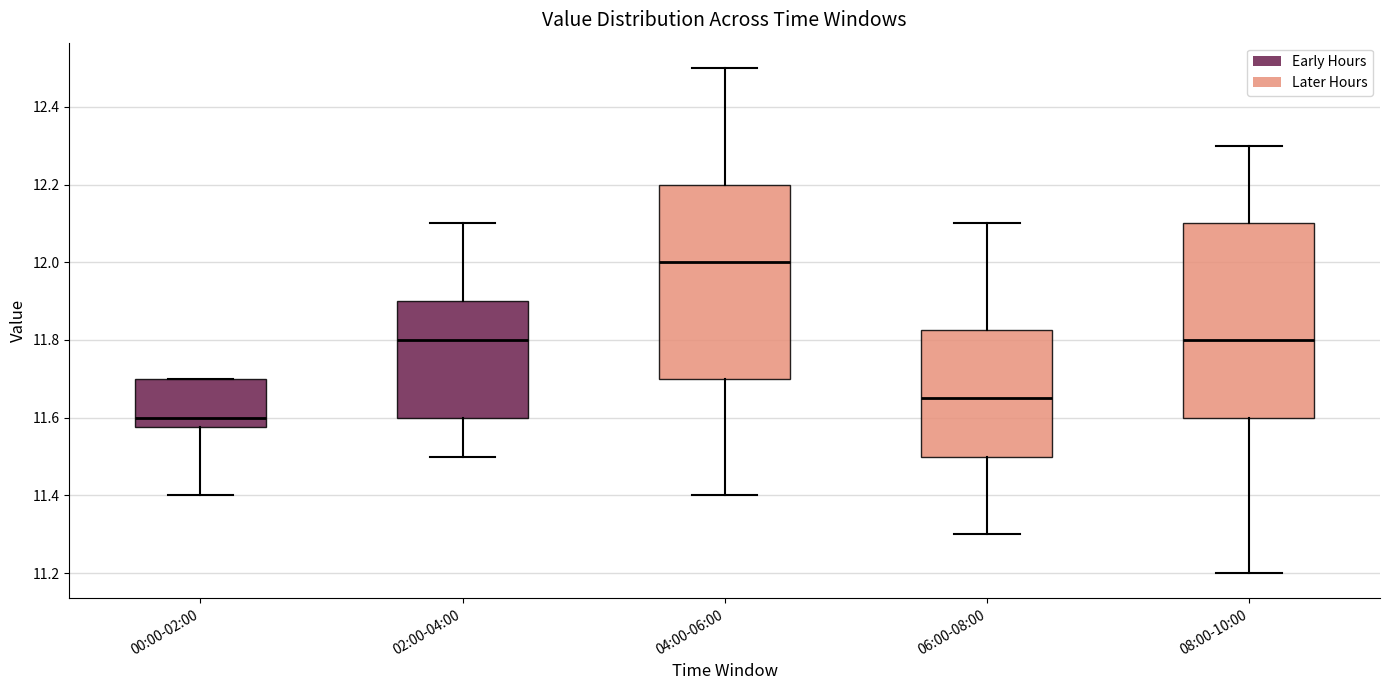

Where does the median line of the box for 06:00-08:00 sit on the y-axis? The values are not printed on the chart, so give them approximately, as read against the axis.

11.66